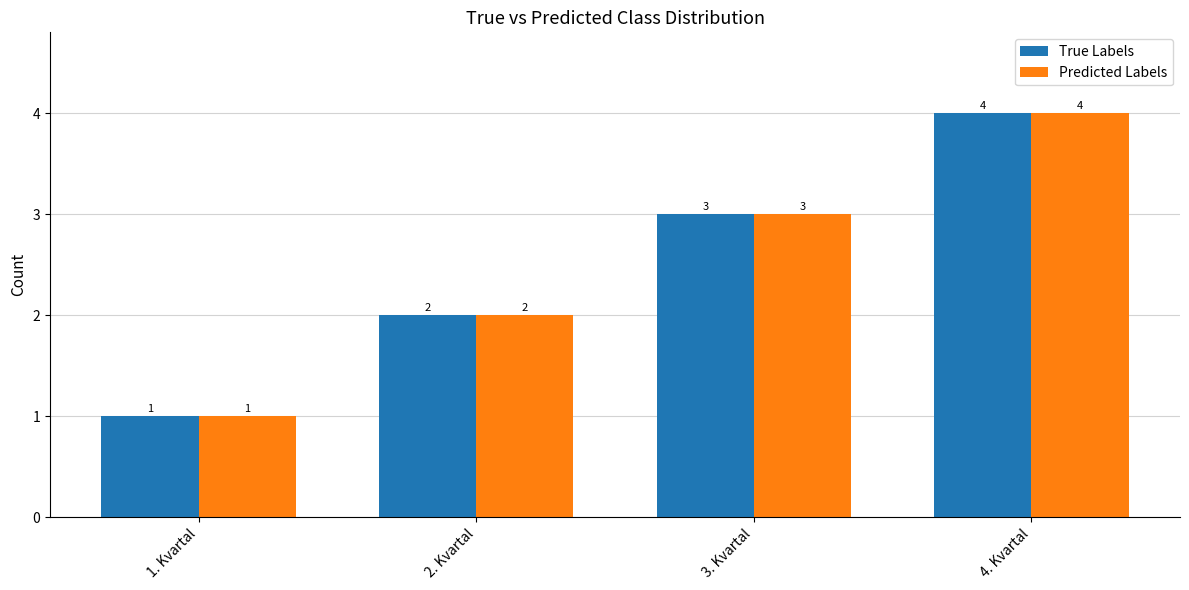

What is the label of the 1st bar from the right?

4. Kvartal